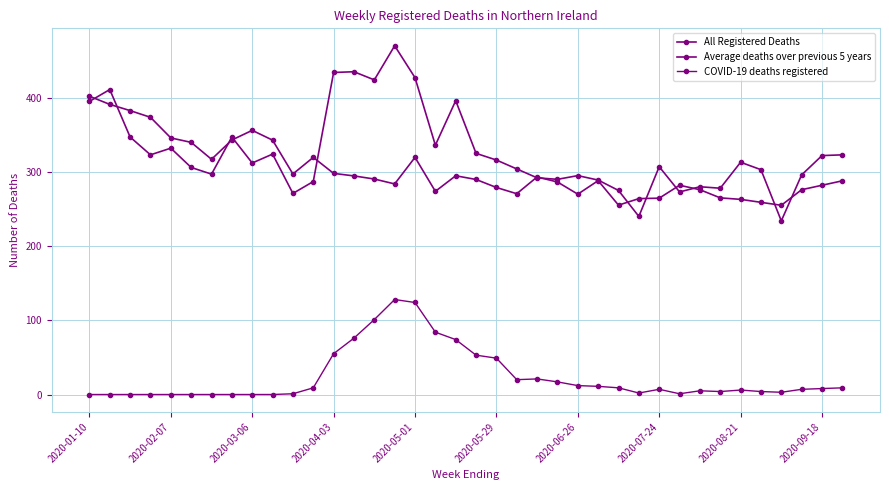

What is the average value of the COVID-19 deaths registered series?

23.7